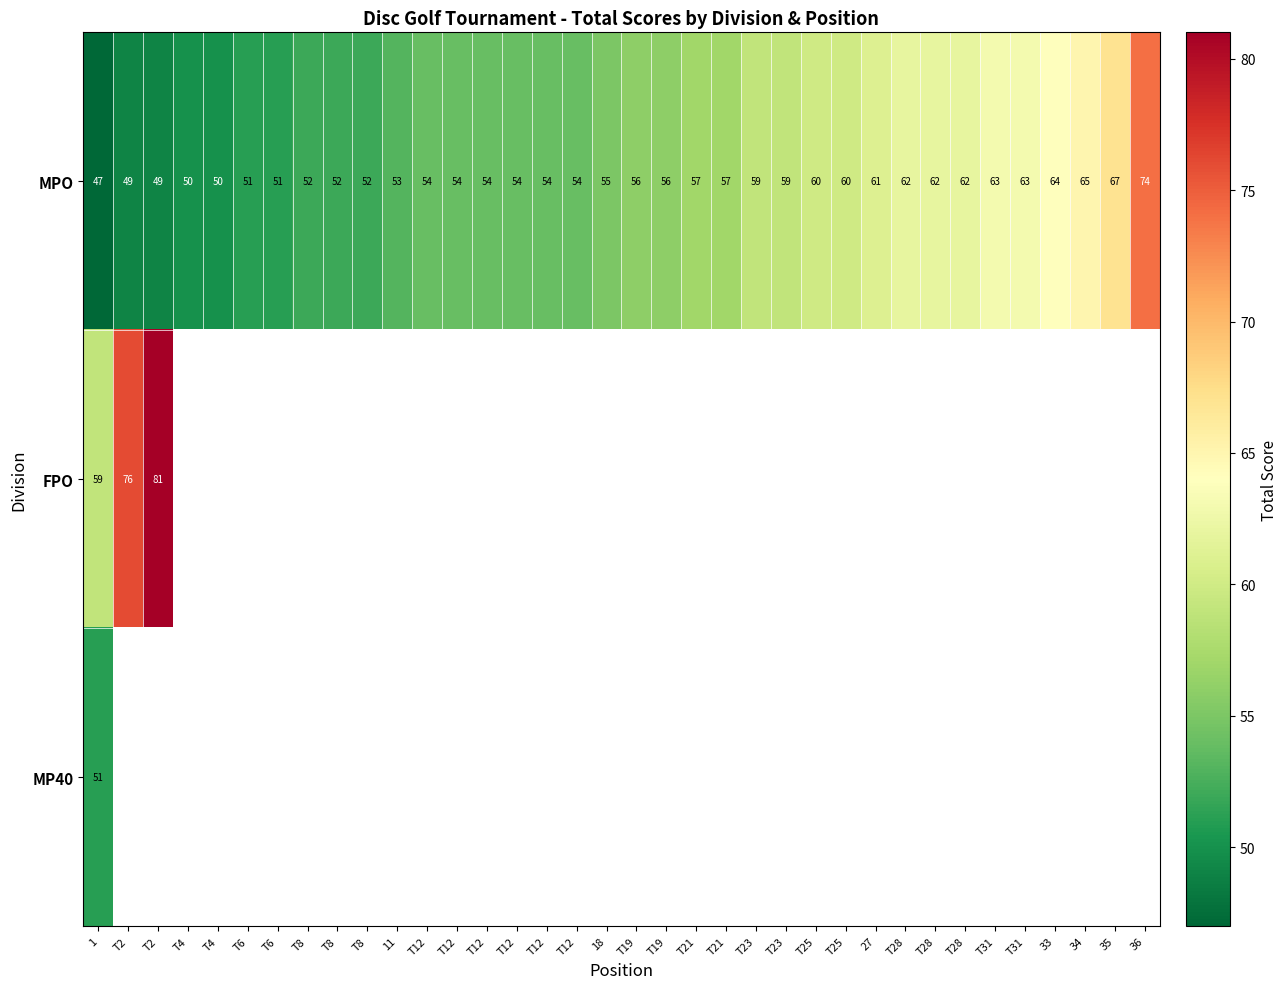

What is the average value of the MPO series?

56.7